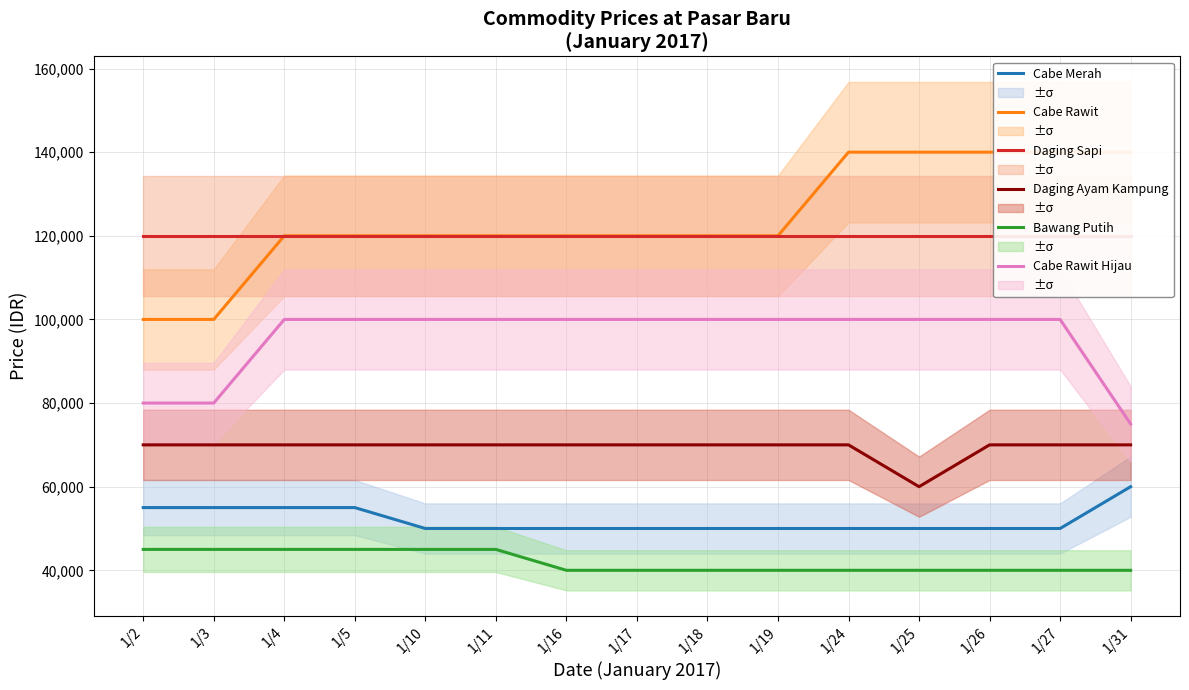

Which has a higher value, 1/25 or 1/27?

1/25